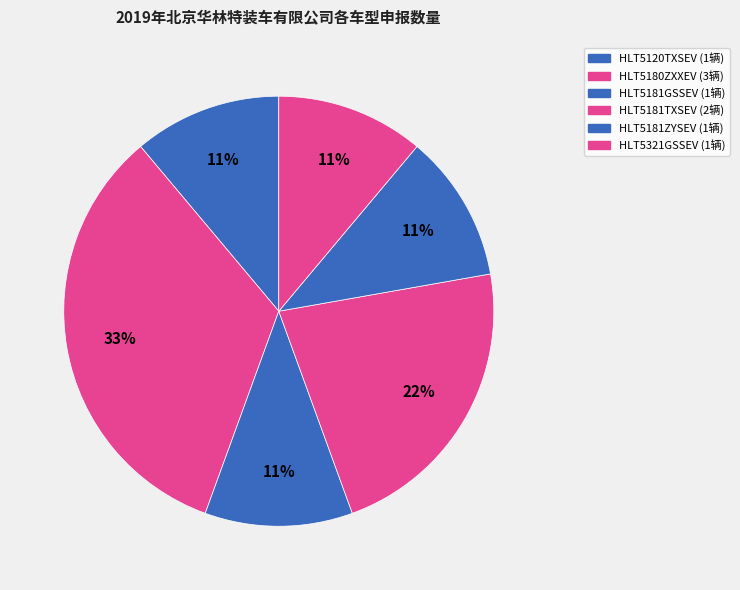

Which category has the smallest portion of the pie?

HLT5120TXSEV